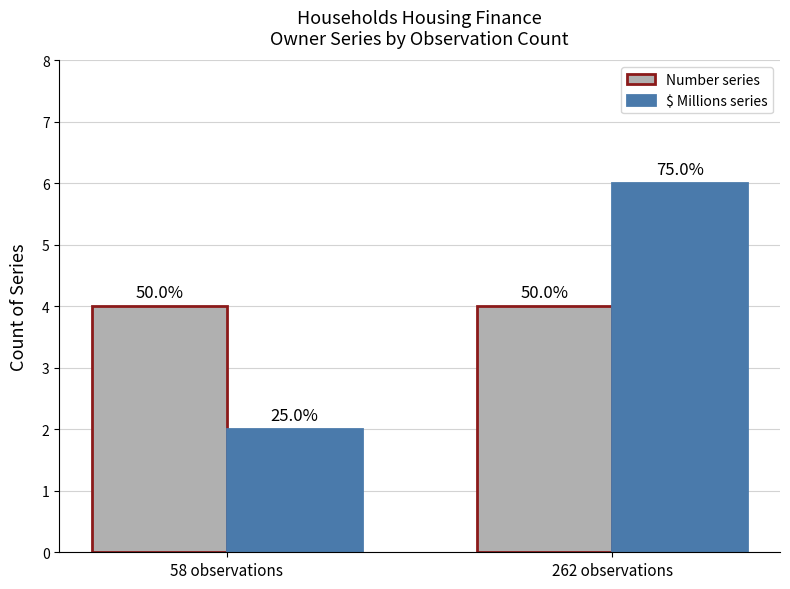

Are the bars horizontal?

No